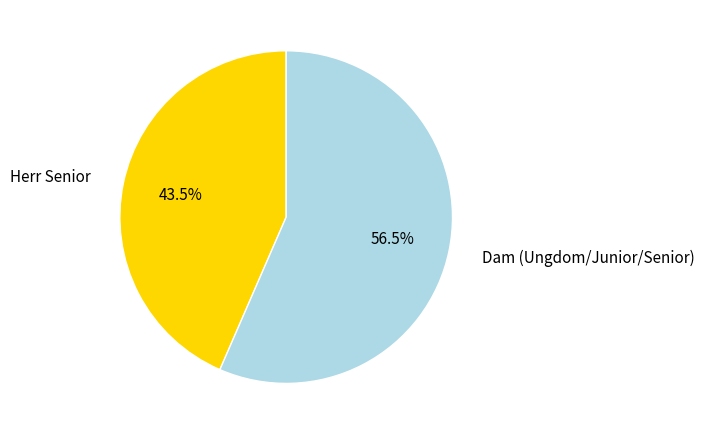

Is there any slice that represents more than half of the pie?

Yes